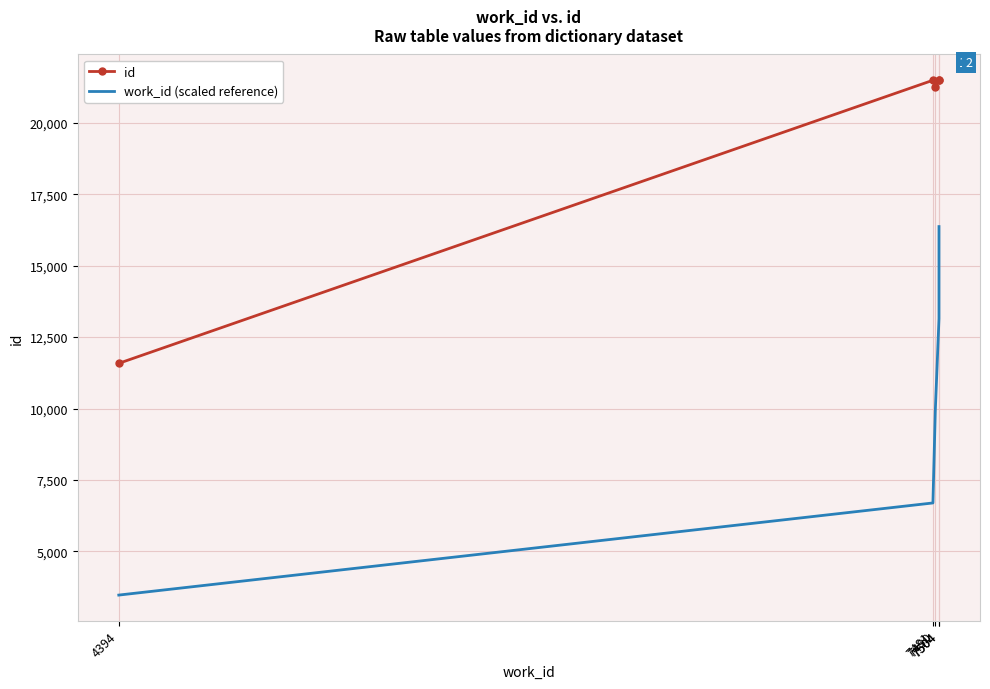

Which series has the widest spread of values?

work_id (scaled reference)